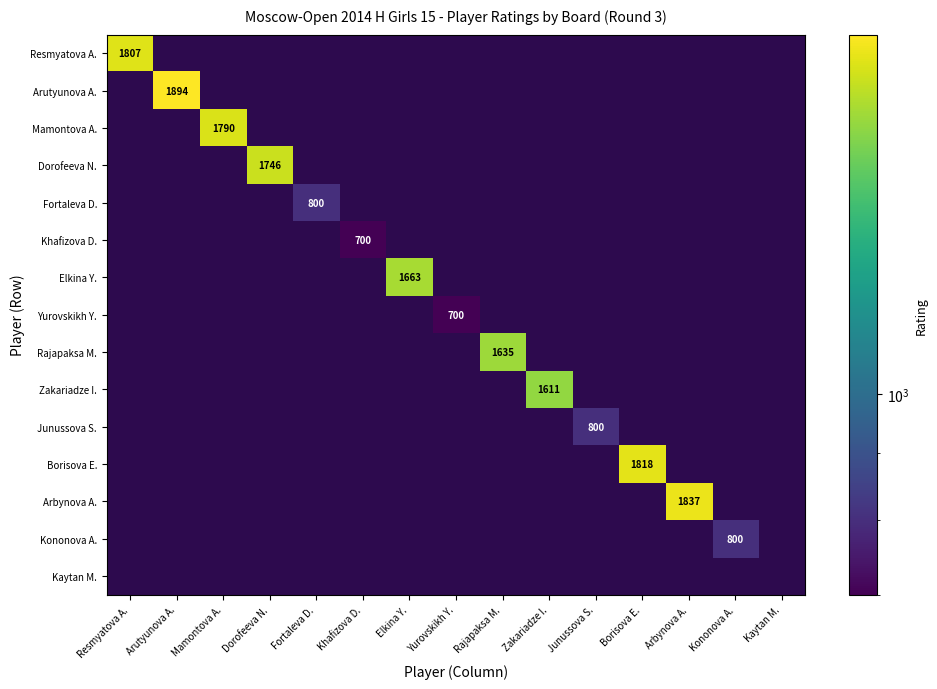

Which series has the widest spread of values?

Resmyatova A.